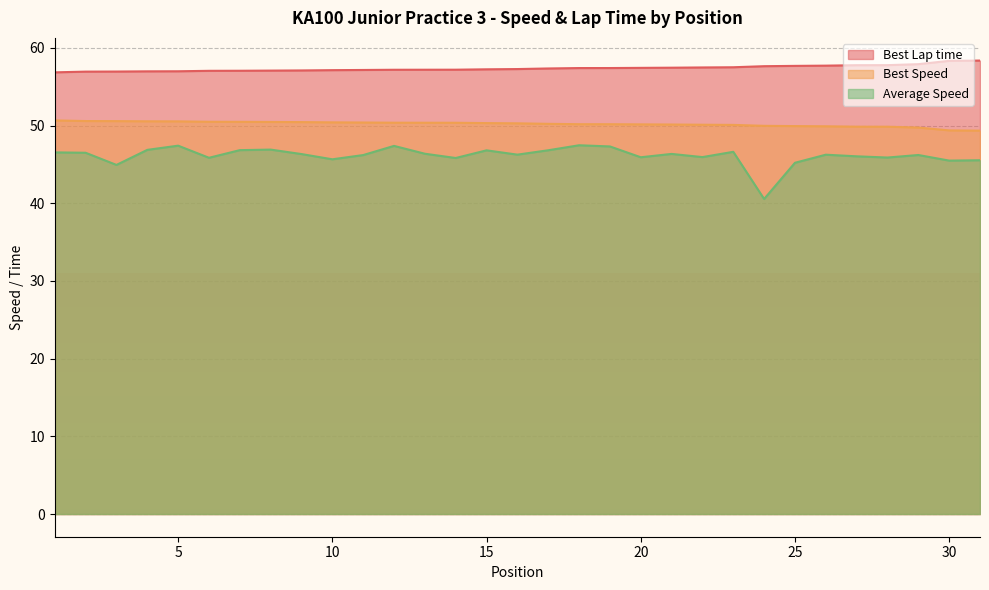

Rank the series by their maximum value, from highest to lowest.

Best Lap time, Best Speed, Average Speed